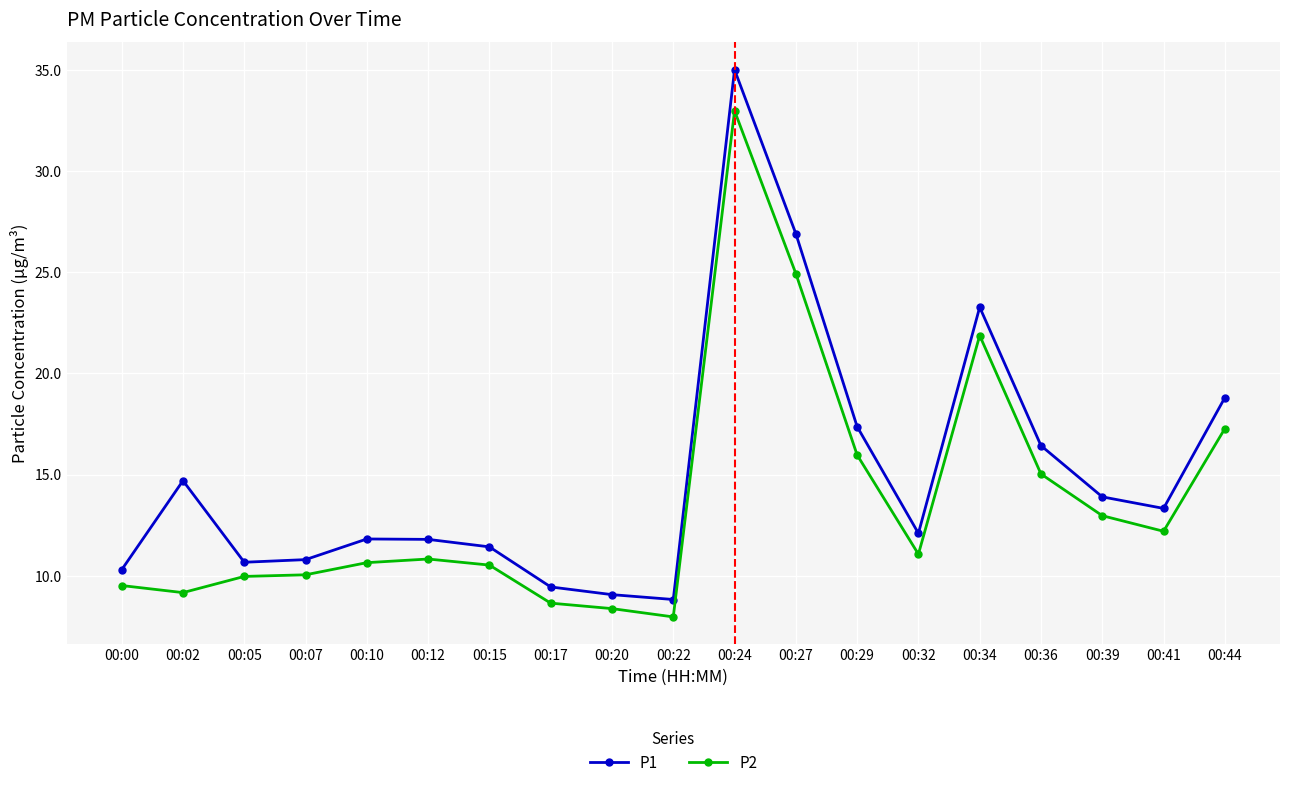

How many categories are shown in the chart?

19